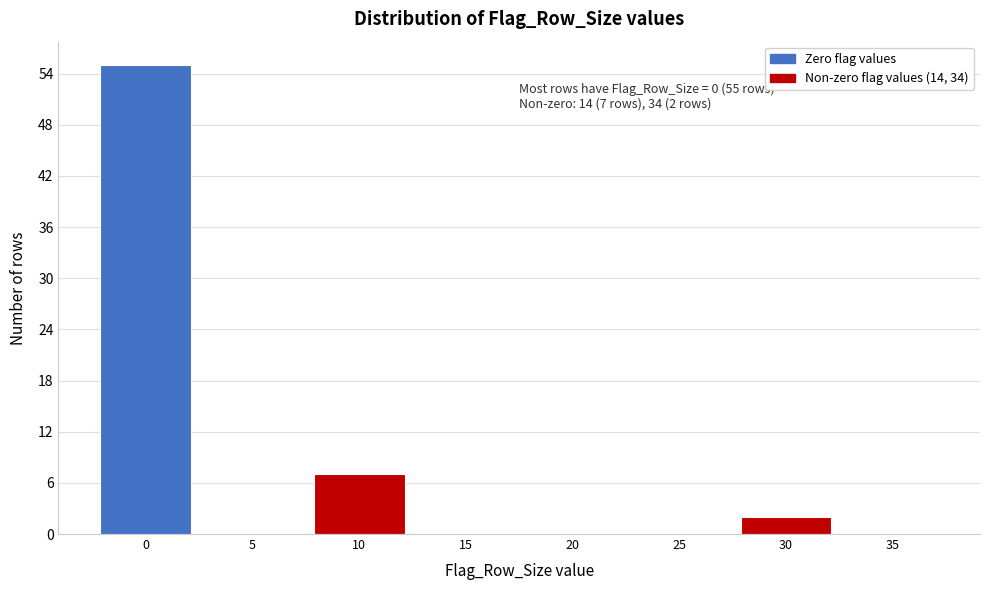

Reading left to right, list all the values displayed in this chart.

0=55	5=0	10=7	15=0	20=0	25=0	30=2	35=0